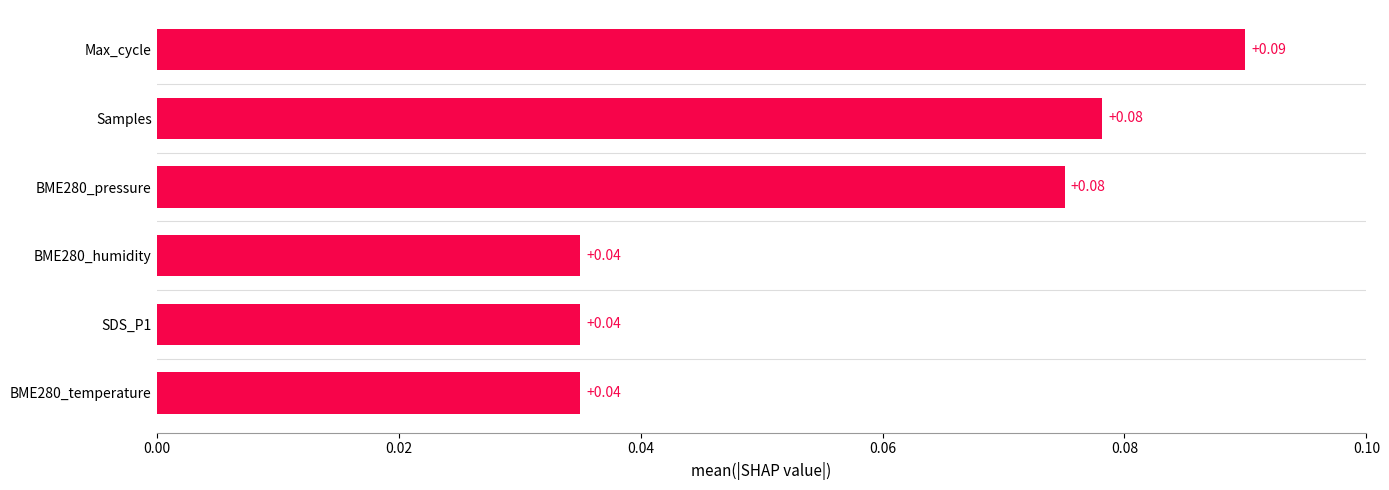

Which has a higher value, Max_cycle or BME280_temperature?

Max_cycle